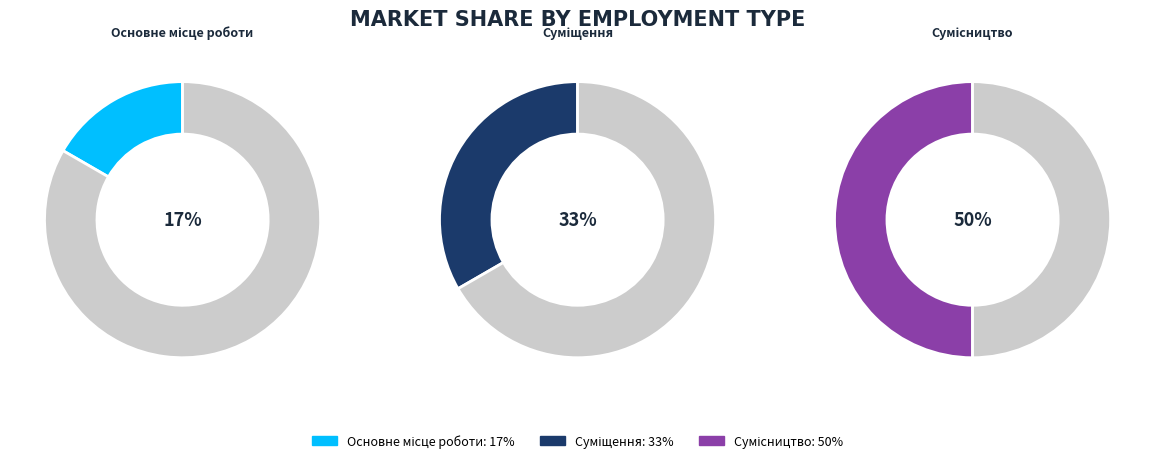

To the nearest percent, what is the difference between the largest and smallest slice percentages?

33%